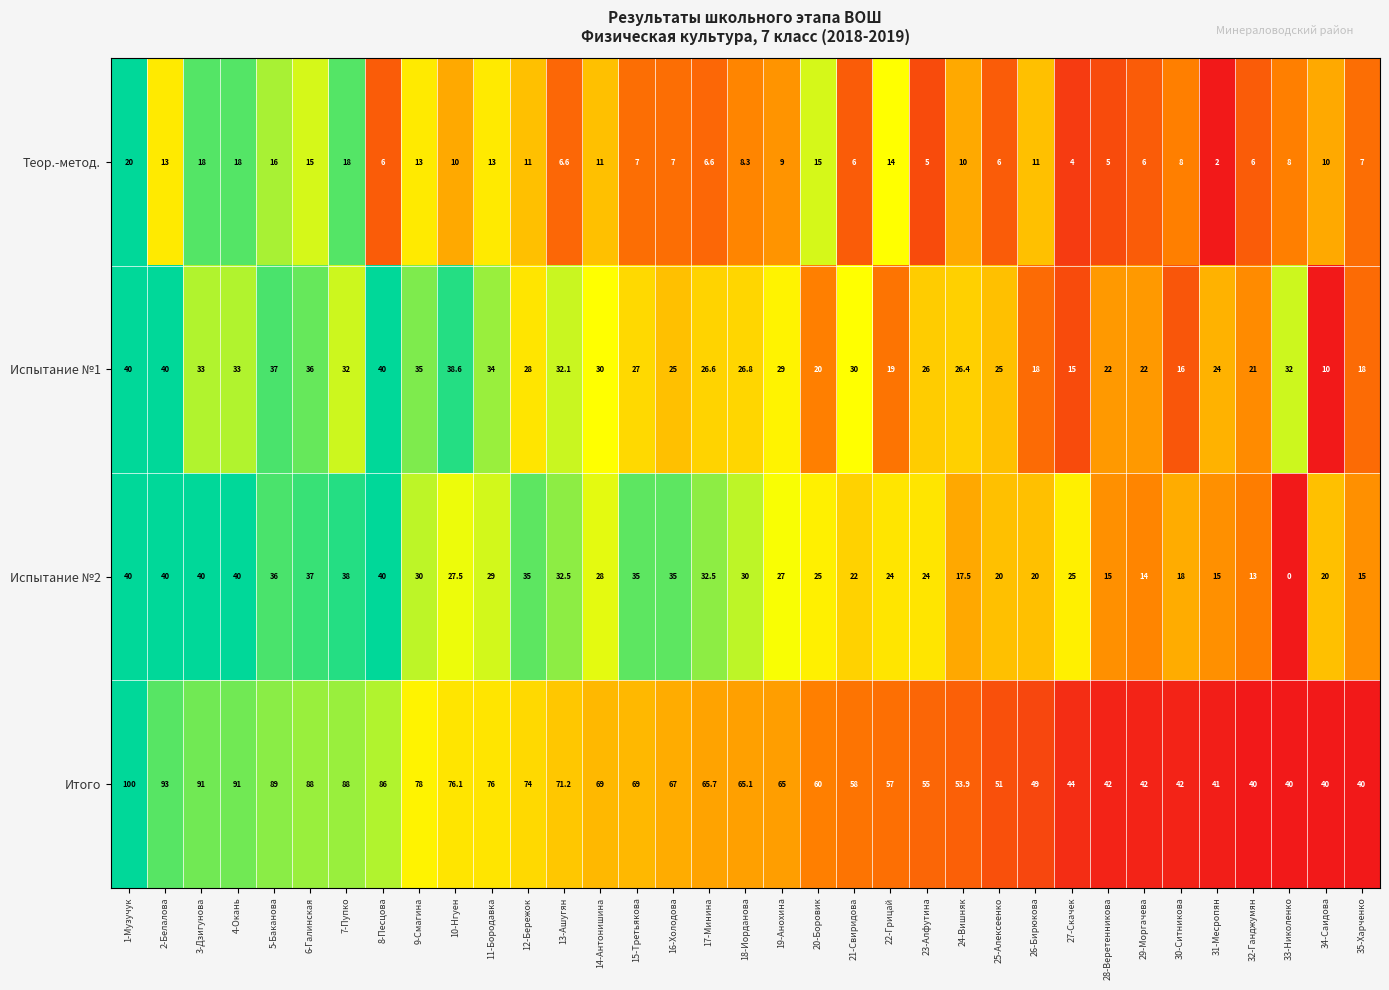

What is the difference between the maximum and minimum values in the Итого series?

60.0